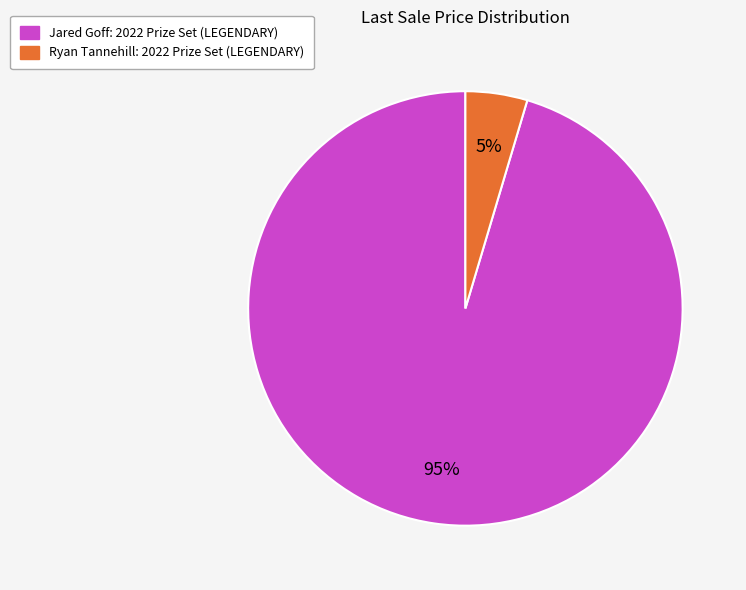

Which slice is the smallest?

Ryan Tannehill: 2022 Prize Set (LEGENDARY)